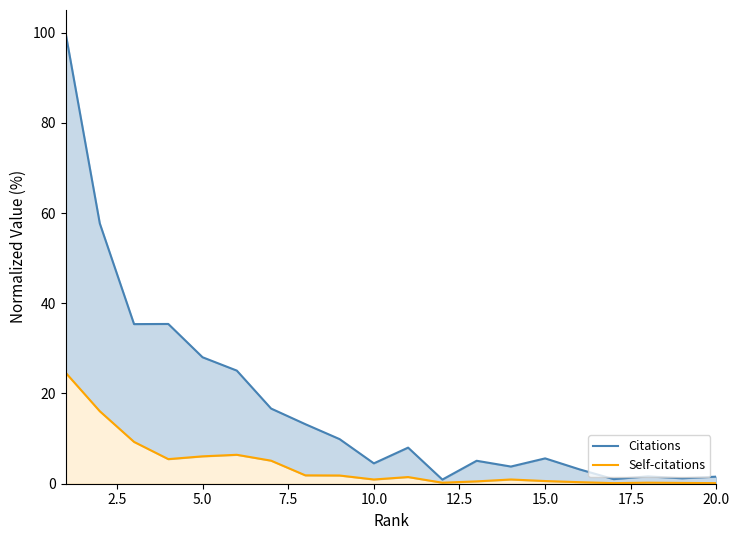

True or false: Citations and Self-citations intersect in this chart.

False